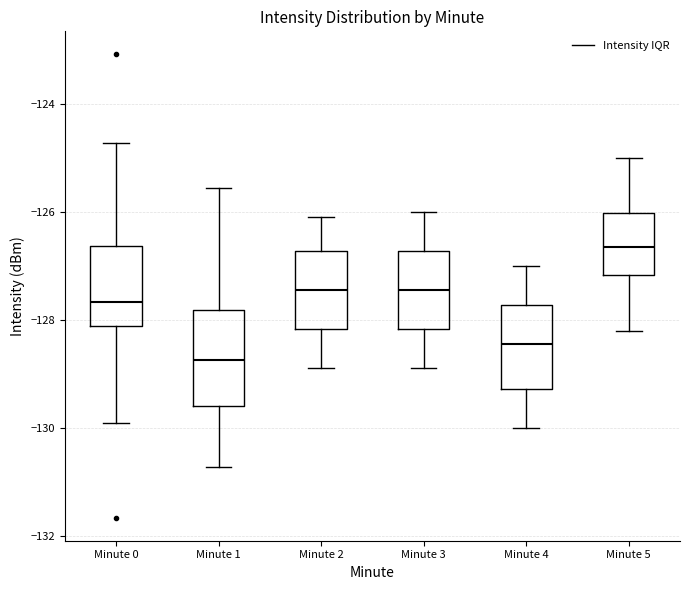

Reading left to right, transcribe this box plot: for each box, give where its median line is, the range the box spans, and where its two whiskers end, as read against the y-axis. The values are not printed on the chart, so give them approximately, as read against the axis.

Minute 0: median -127.6, box -128.2 to -126.6, whiskers -130.0 to -124.8
Minute 1: median -128.8, box -129.6 to -127.8, whiskers -130.8 to -125.6
Minute 2: median -127.4, box -128.2 to -126.8, whiskers -128.8 to -126.0
Minute 3: median -127.4, box -128.2 to -126.8, whiskers -128.8 to -126.0
Minute 4: median -128.4, box -129.2 to -127.8, whiskers -130.0 to -127.0
Minute 5: median -126.6, box -127.2 to -126.0, whiskers -128.2 to -125.0